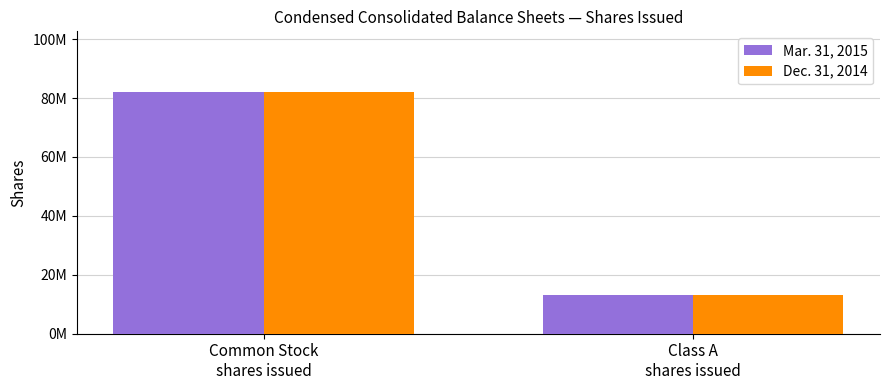

Reading right to left, extract all data points from this chart.

Mar. 31, 2015: Class A
shares issued=13218336	Common Stock
shares issued=82135460
Dec. 31, 2014: Class A
shares issued=13220470	Common Stock
shares issued=82133326